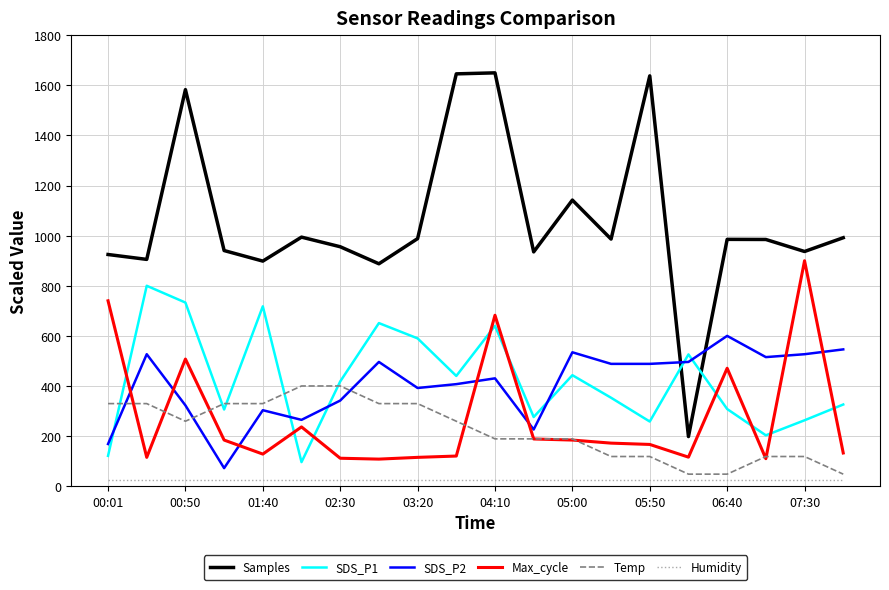

Which series has the widest spread of values?

Samples